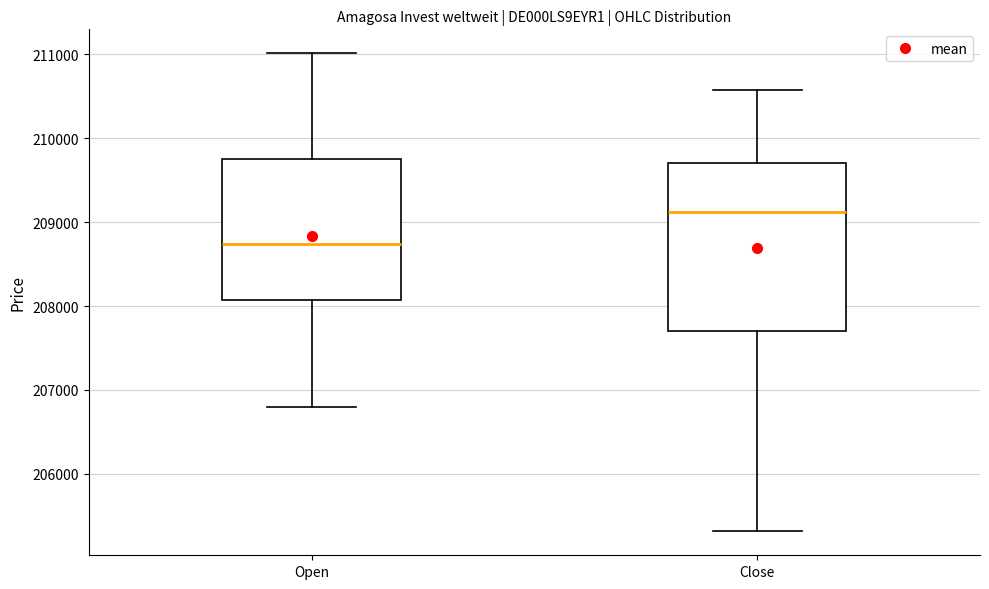

Which box's median line is the highest?

Close